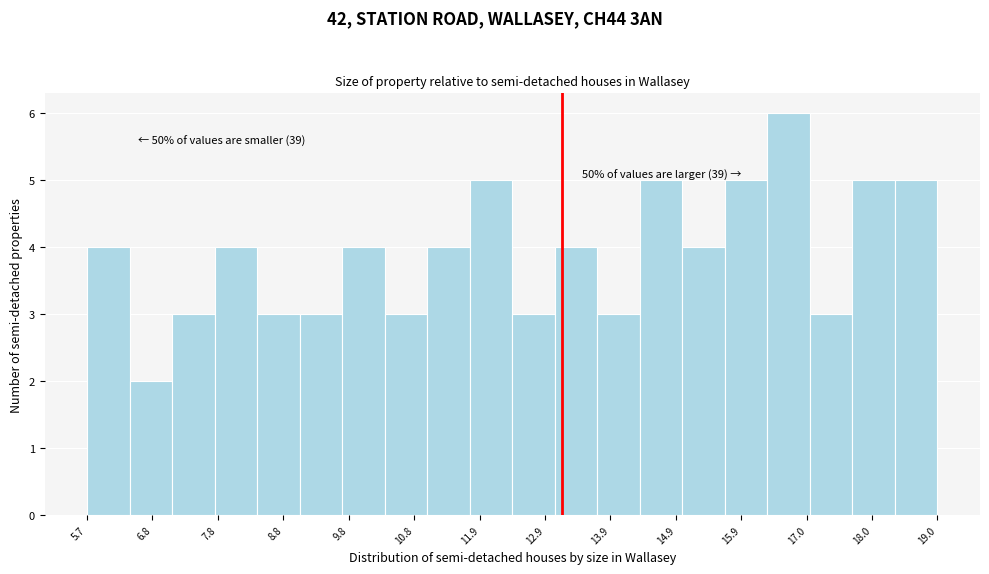

Around what value on the x-axis is the tallest bar? Give the approximate position of its centre, as read against the axis.

16.6